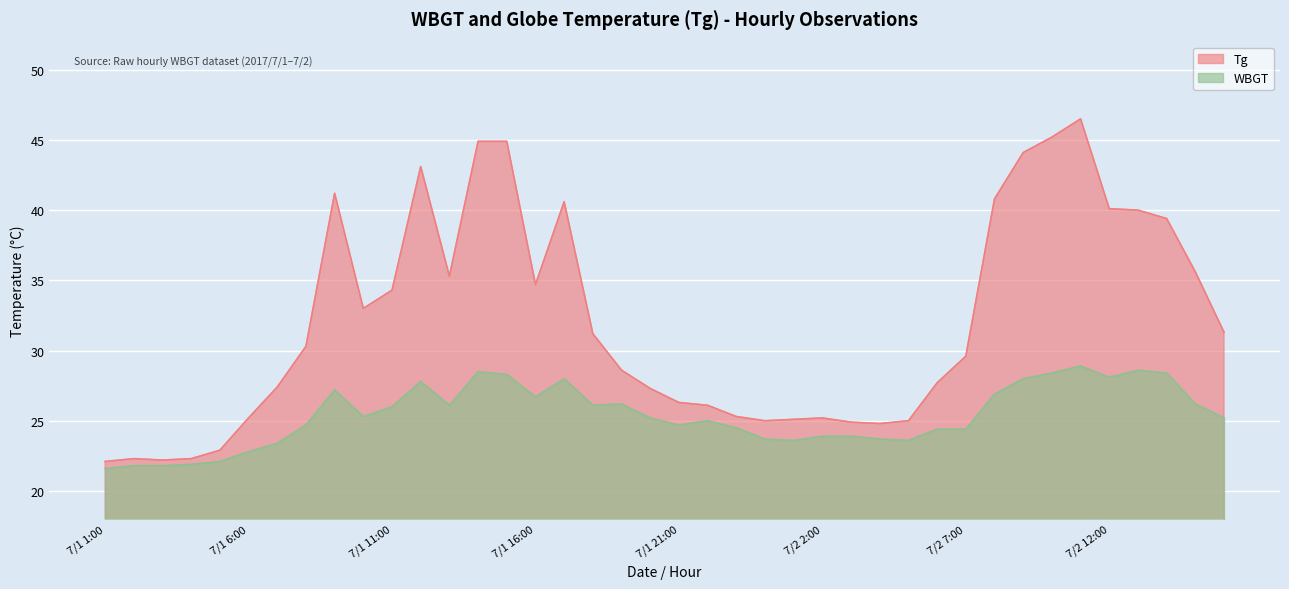

True or false: Tg has a value of 35.0 at 7/1 24:00.

False